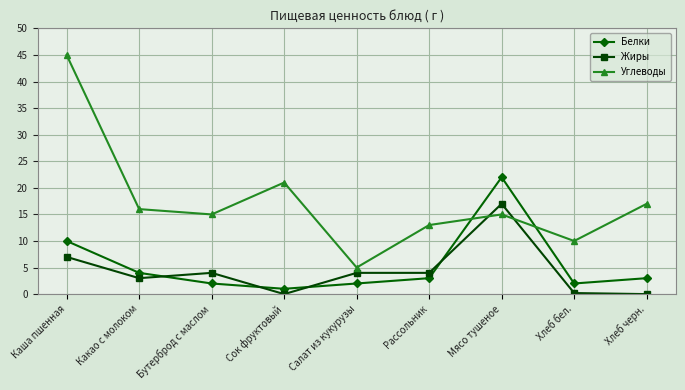

What is the total value across all series at Рассольник?

20.0